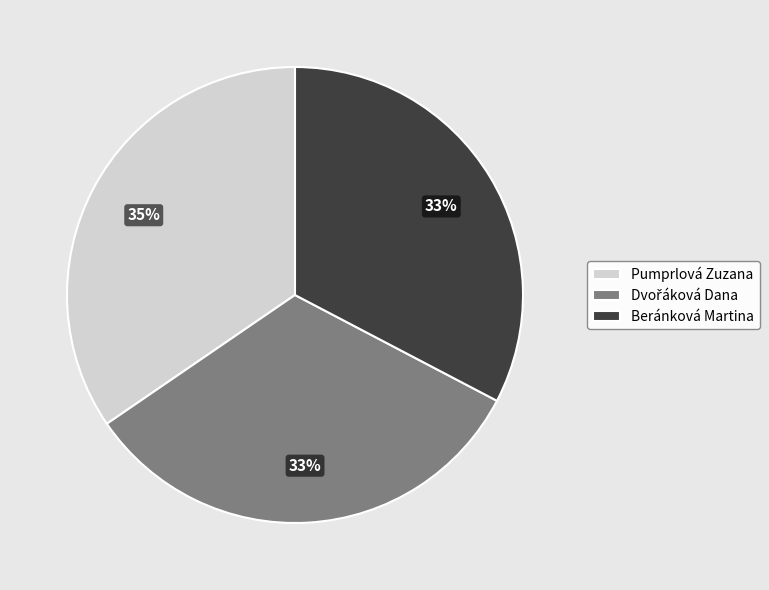

Which slice is the largest?

Pumprlová Zuzana